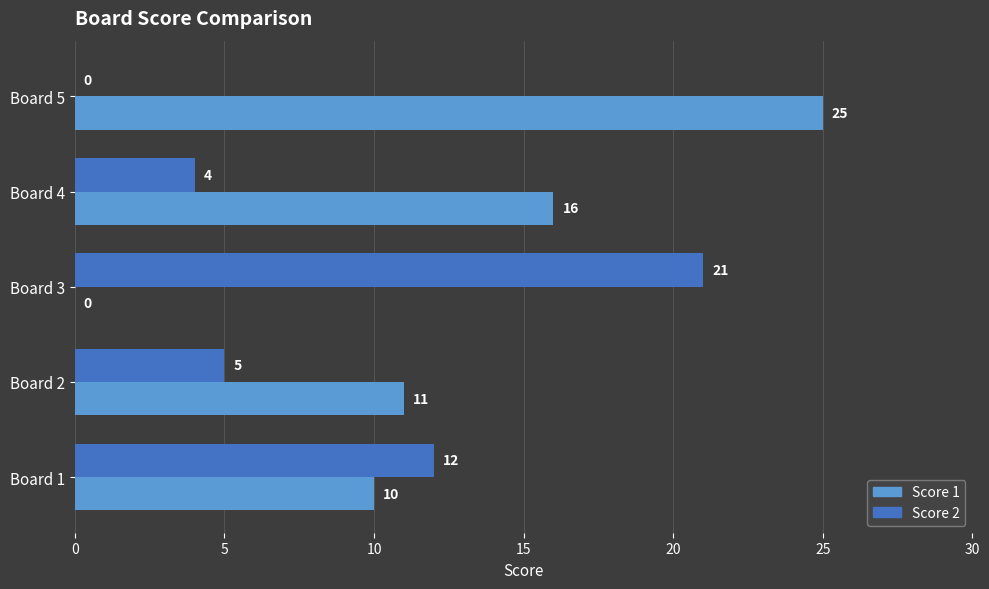

True or false: Score 1 has a value of 10 at Board 1.

True